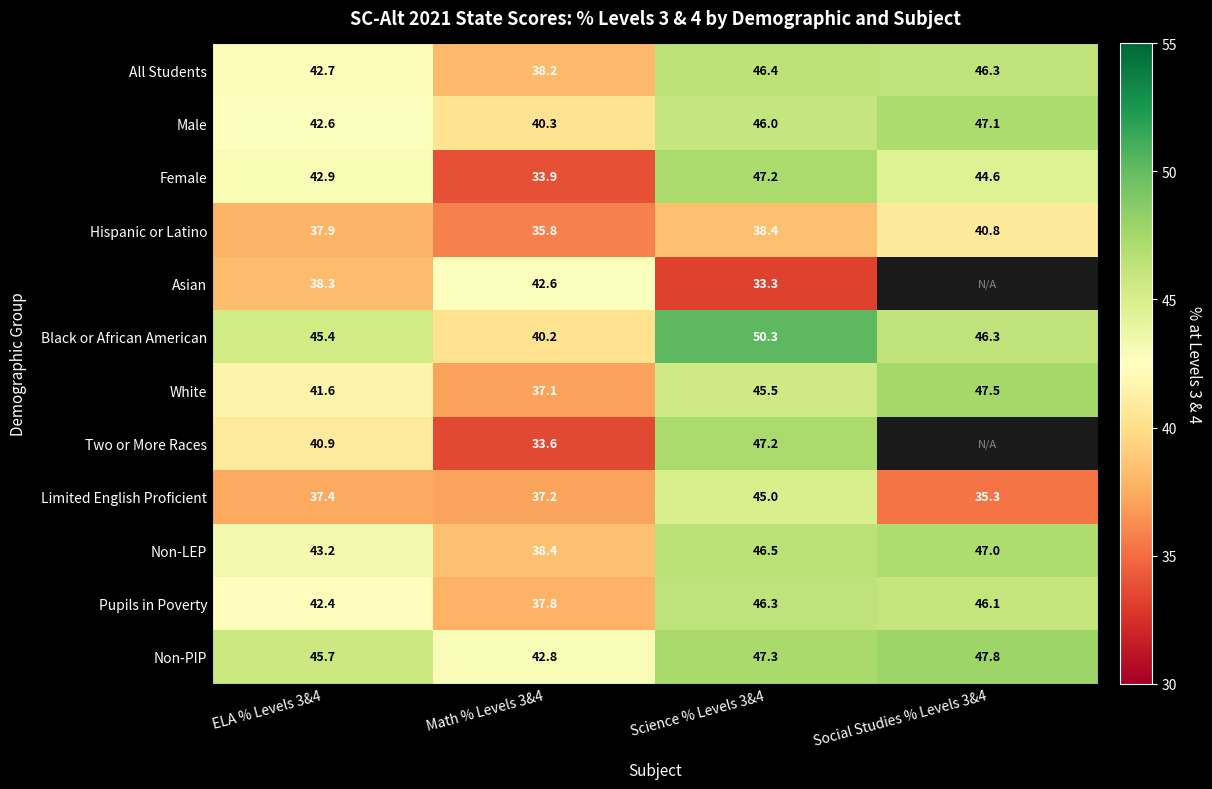

What is the minimum value shown in the chart?

33.3